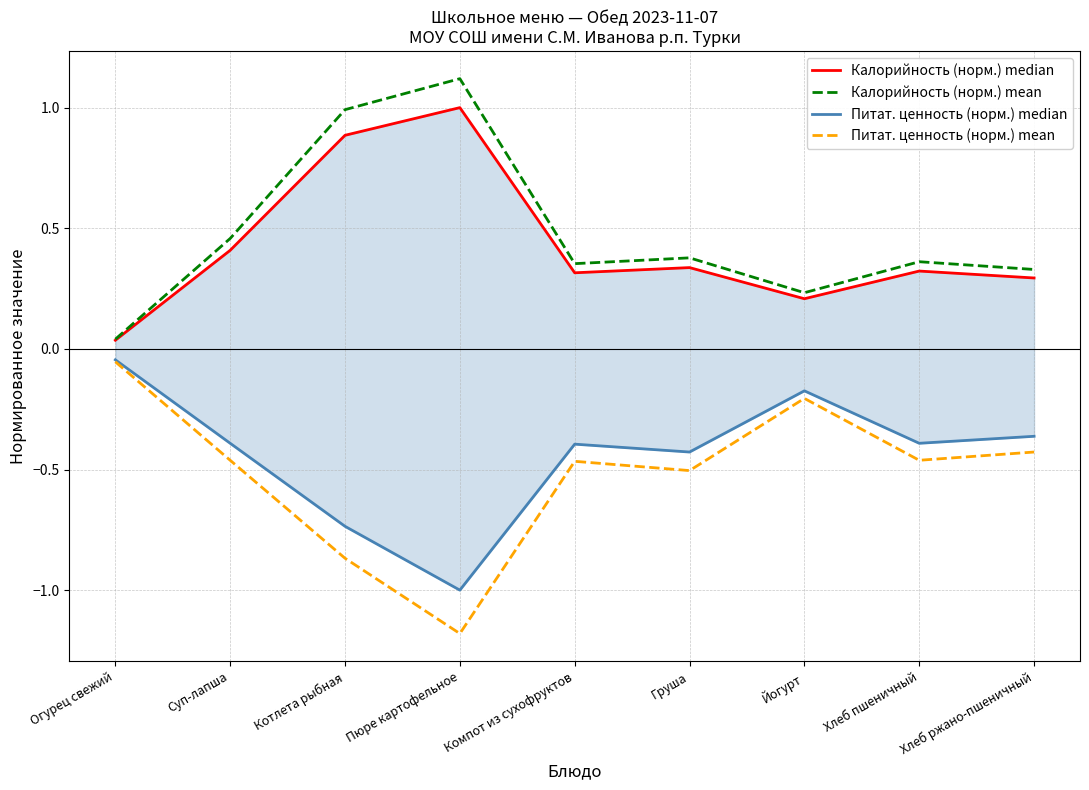

Is the value of Калорийность (норм.) median at Компот из сухофруктов greater than the value of Питат. ценность (норм.) median at Котлета рыбная?

Yes